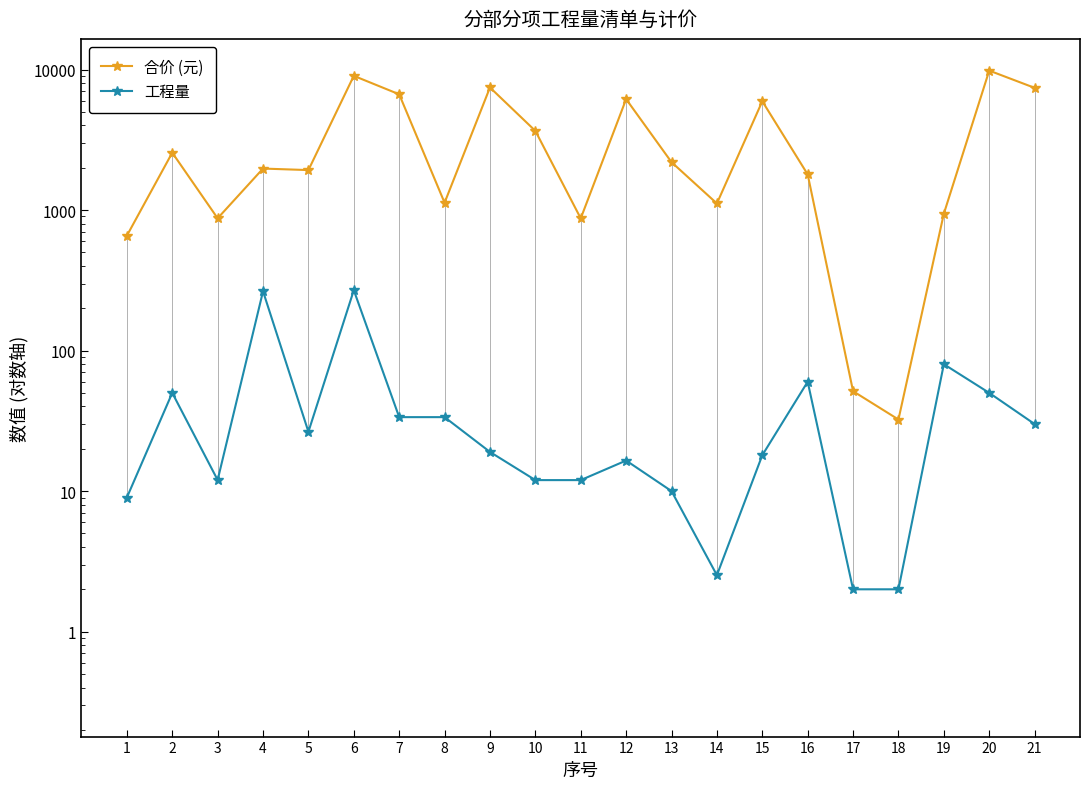

True or false: 合价 (元) has a value of 1008.0 at 13.

False